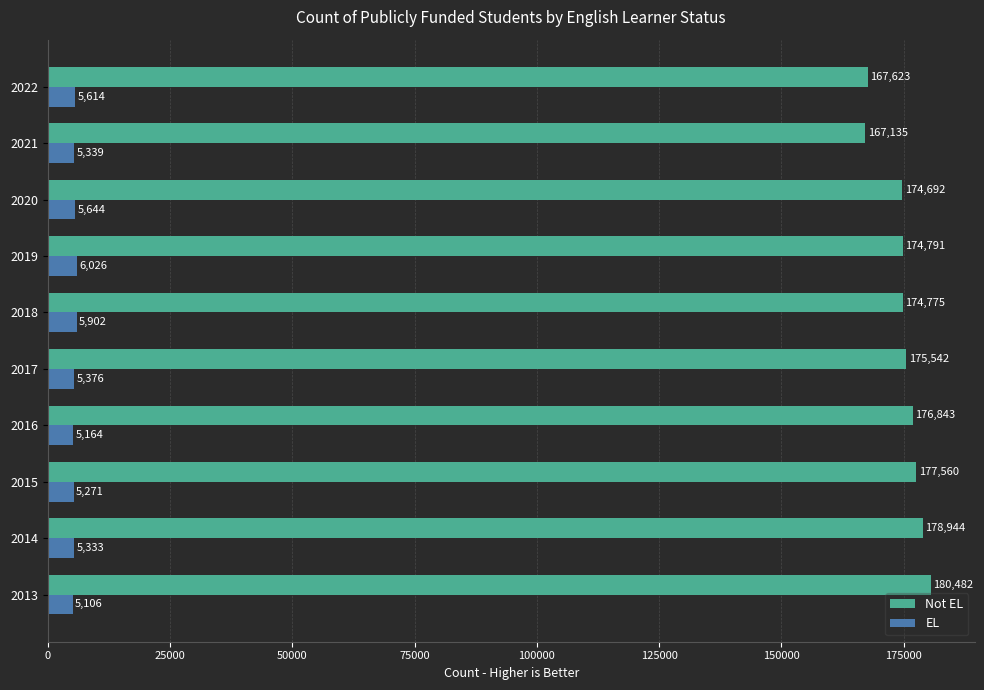

At which category is the sum across all series the highest?

2013